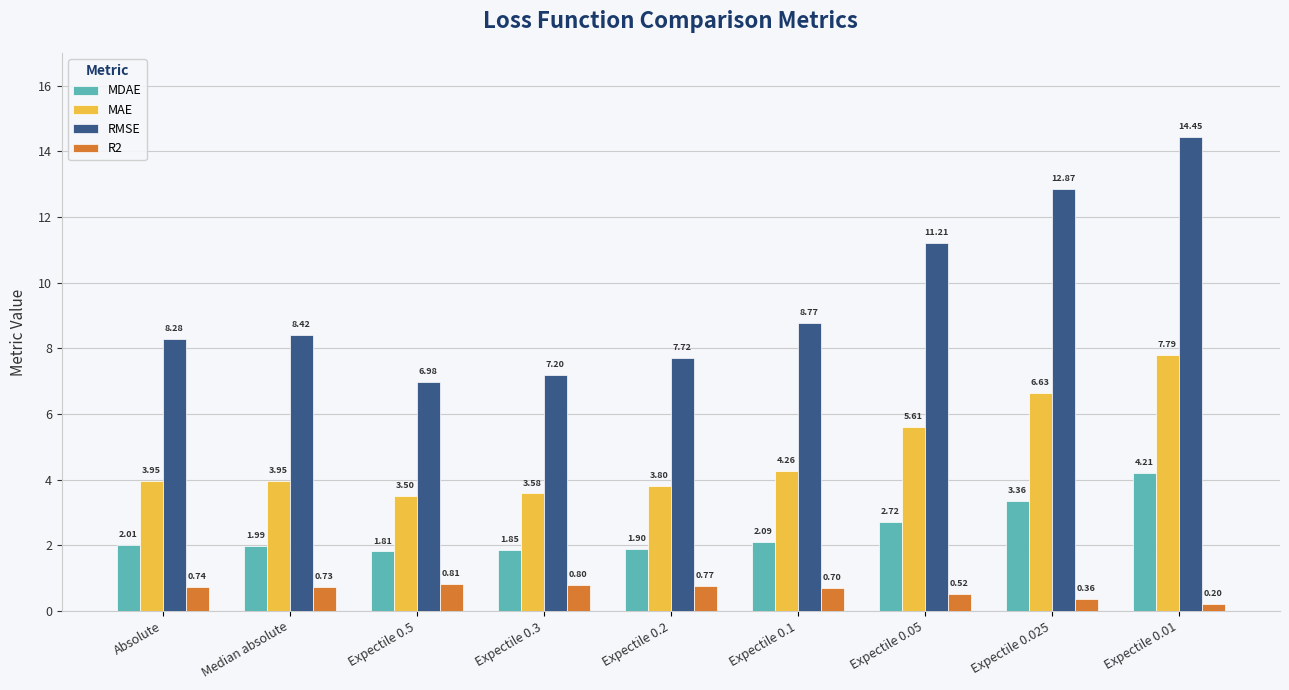

What is the difference between the highest and lowest values at Absolute?

7.5